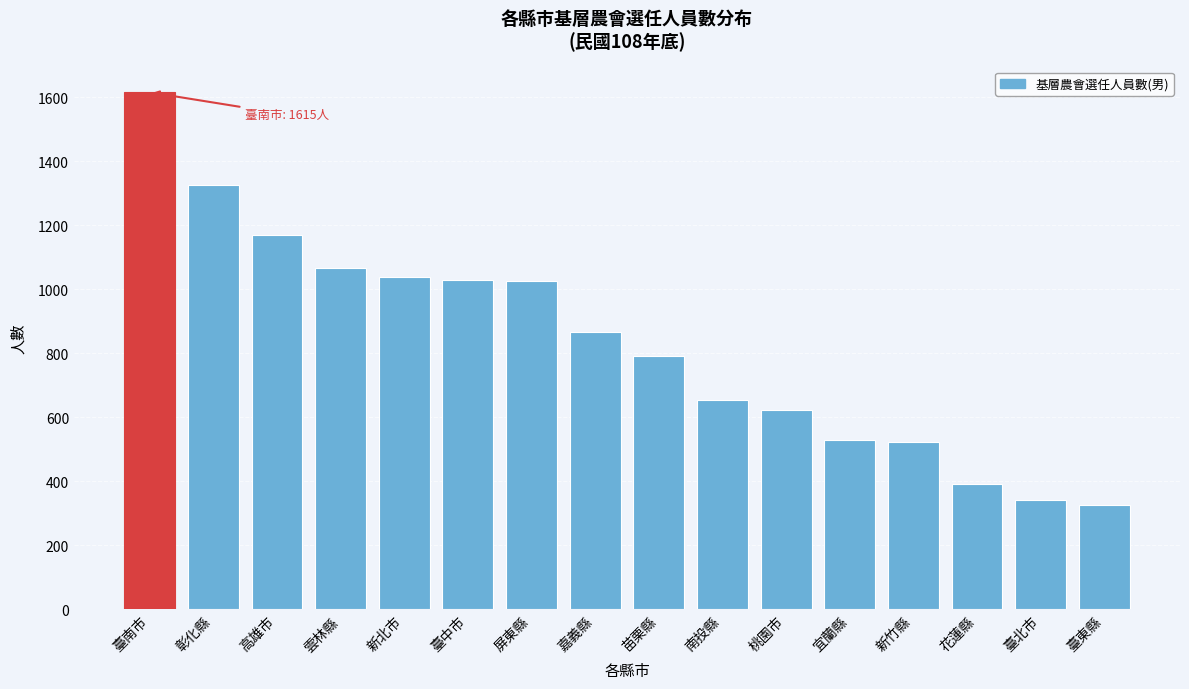

What is the label of the 16th bar from the right?

臺南市